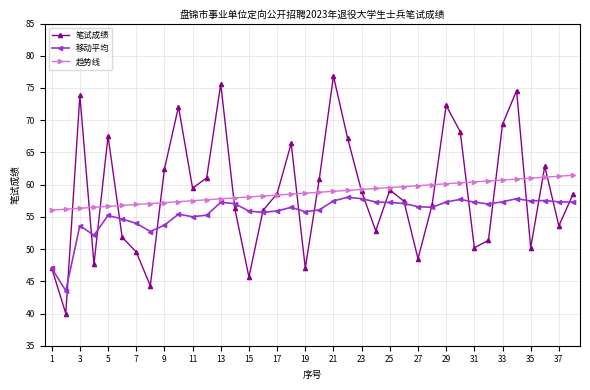

What is the minimum value for 笔试成绩?

40.0